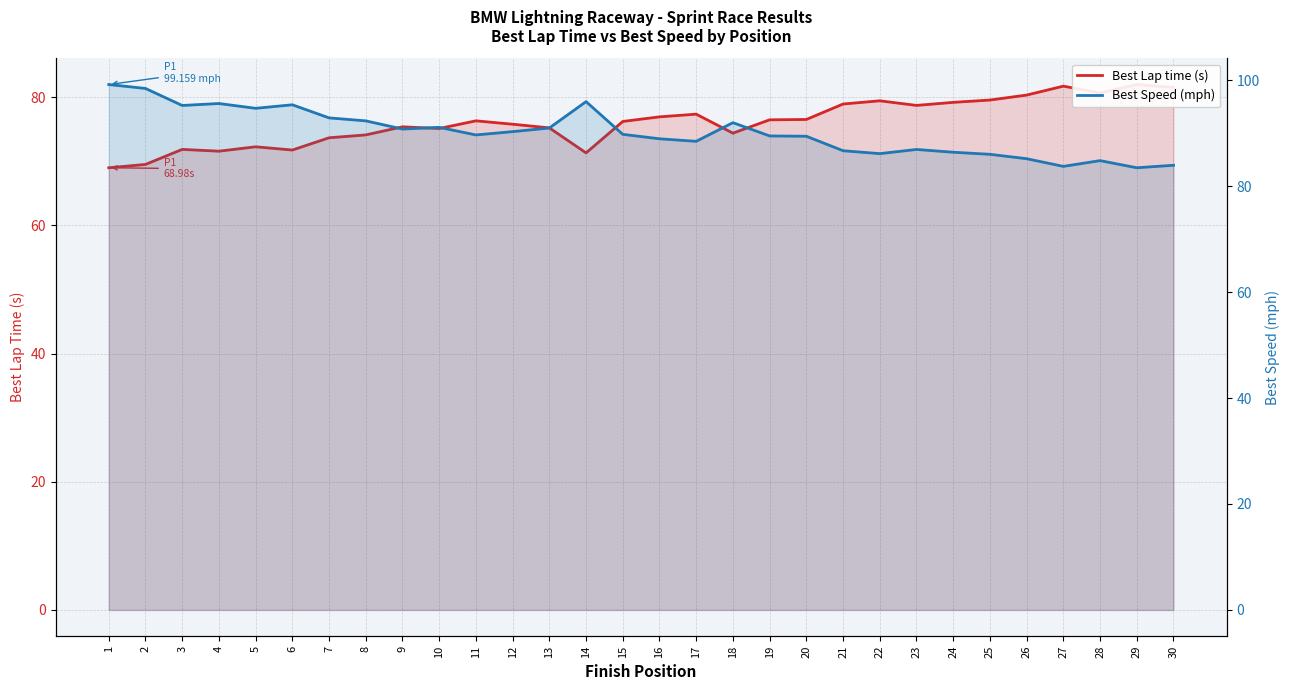

Reading left to right, what are all the values shown in this chart?

Best Lap time (s): 69.0	69.5	71.8	71.6	72.3	71.7	73.7	74.1	75.4	75.1	76.3	75.8	75.2	71.3	76.2	76.9	77.3	74.4	76.5	76.5	78.9	79.4	78.7	79.2	79.5	80.3	81.7	80.7	82.0	81.5
Best Speed (mph): 99.2	98.4	95.2	95.6	94.7	95.3	92.9	92.3	90.8	91.1	89.6	90.3	91.0	95.9	89.8	88.9	88.4	92.0	89.5	89.4	86.7	86.1	86.9	86.4	86.0	85.2	83.7	84.8	83.5	83.9